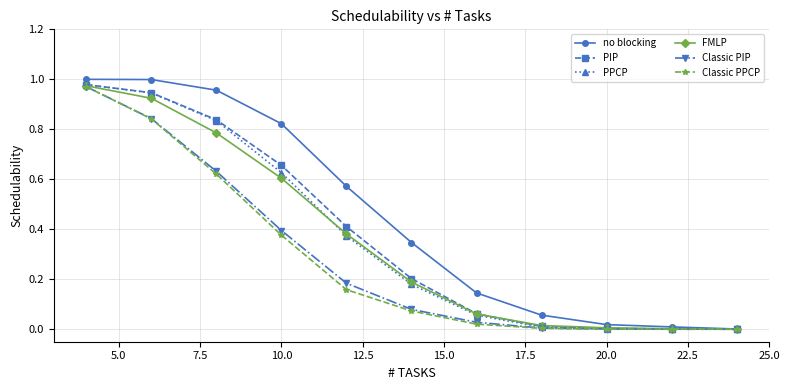

True or false: PPCP has more than 2 points higher than both neighbors.

False